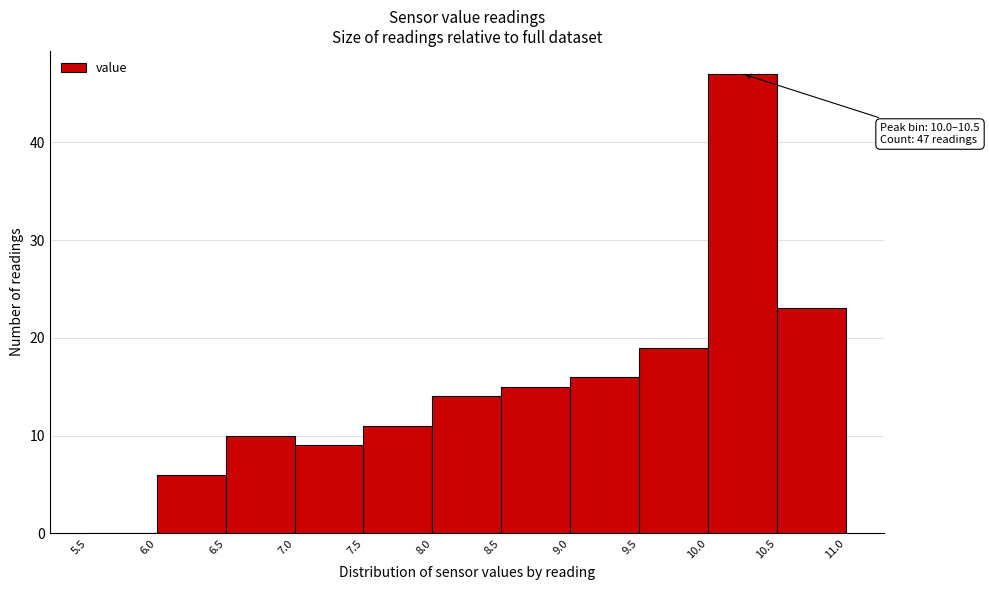

Over which range of the x-axis is the bar tallest?

10.0 to 10.5